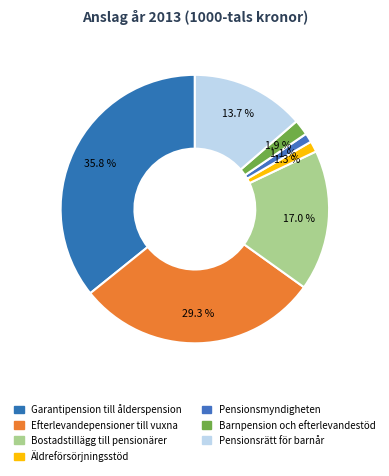

Is there a majority slice in this chart?

No